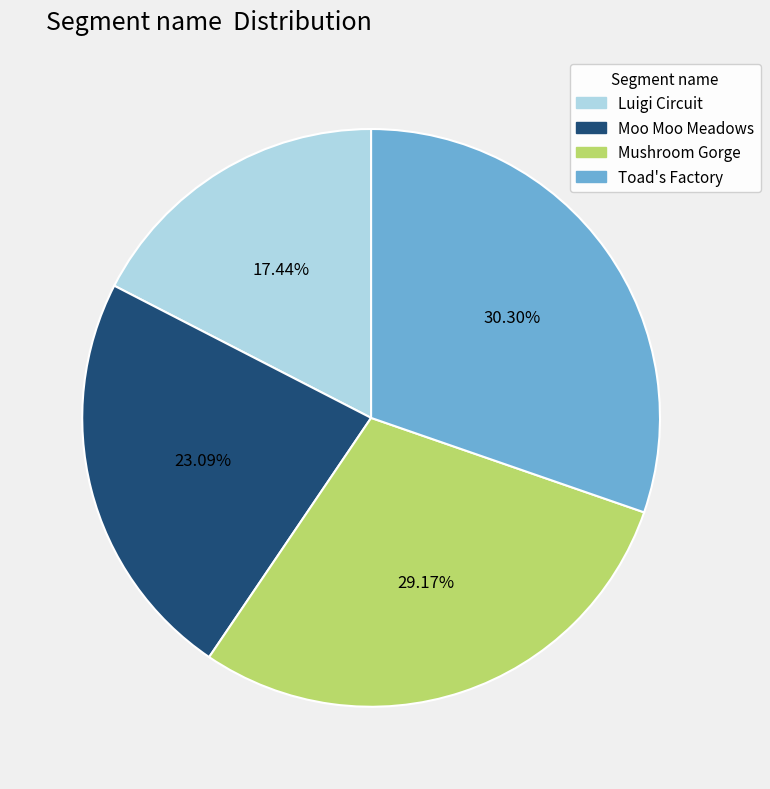

True or false: Toad's Factory accounts for 30% of the total.

True